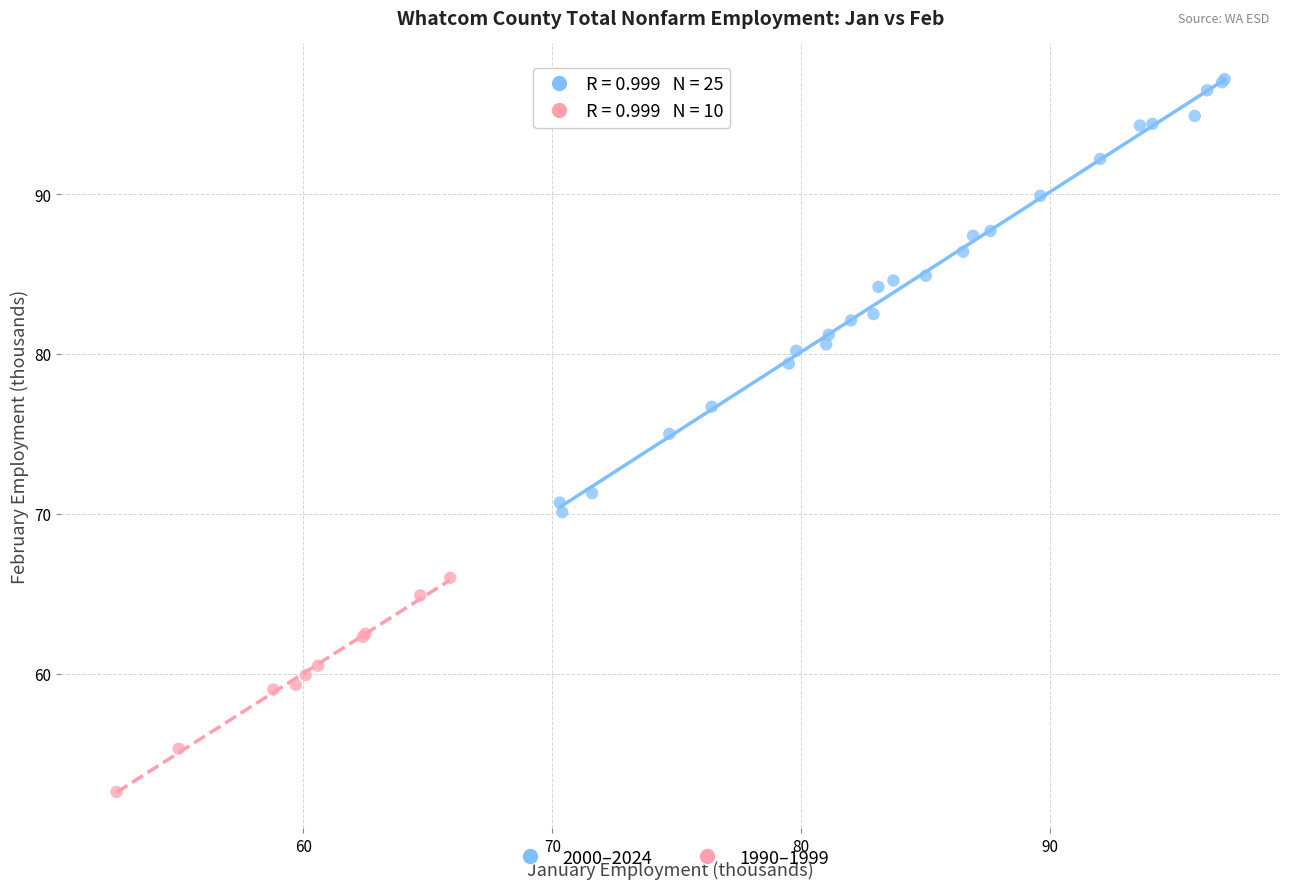

What are all the series names shown in the legend?

2000–2024, 1990–1999